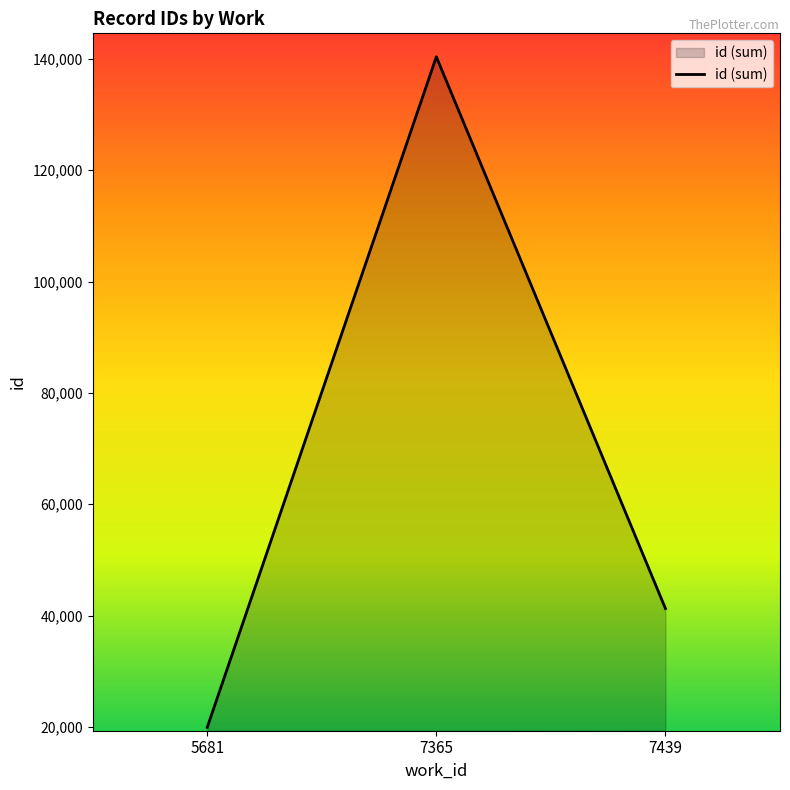

How many lines are shown in the chart?

1